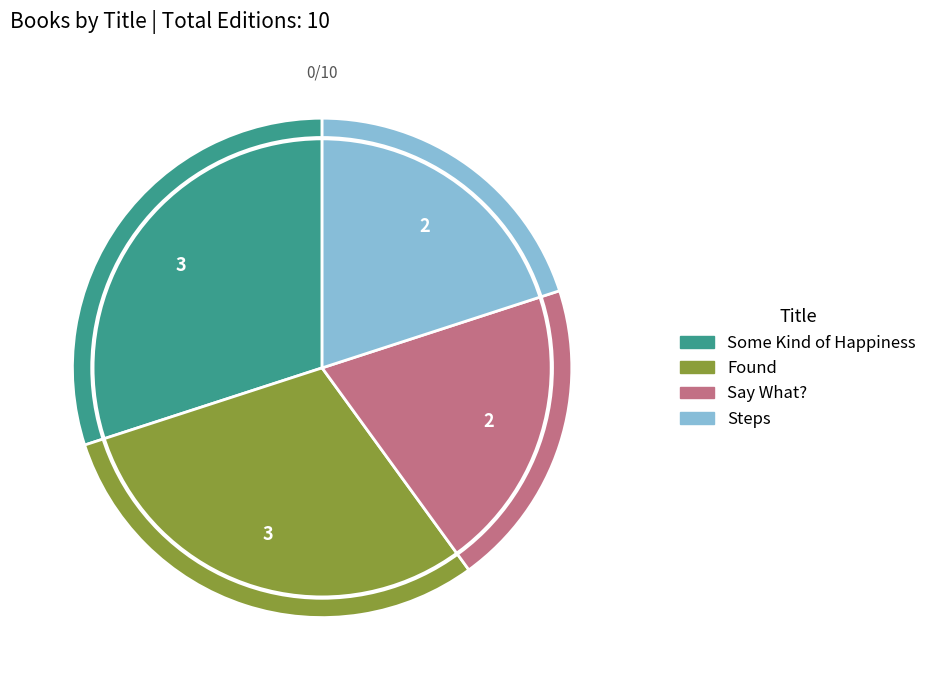

What is the ratio of the value at Say What? to the value at Found?

0.7